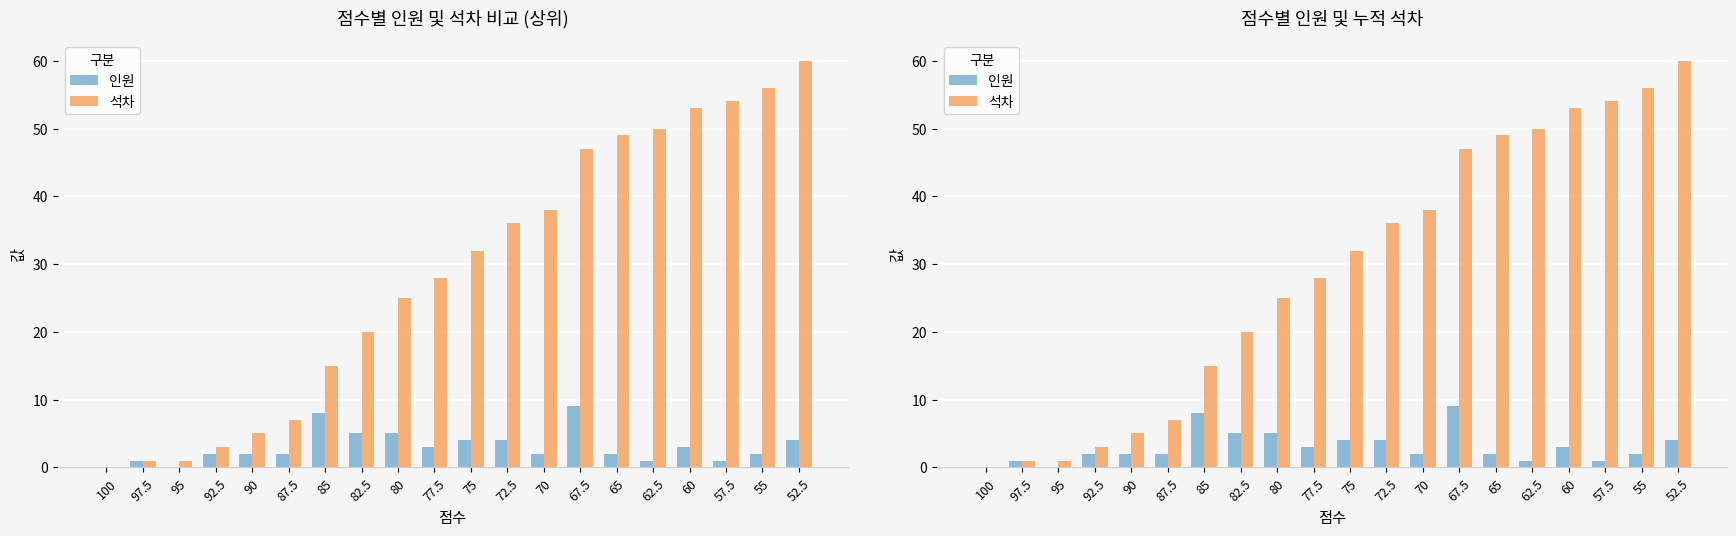

How many bars are there in total?

40